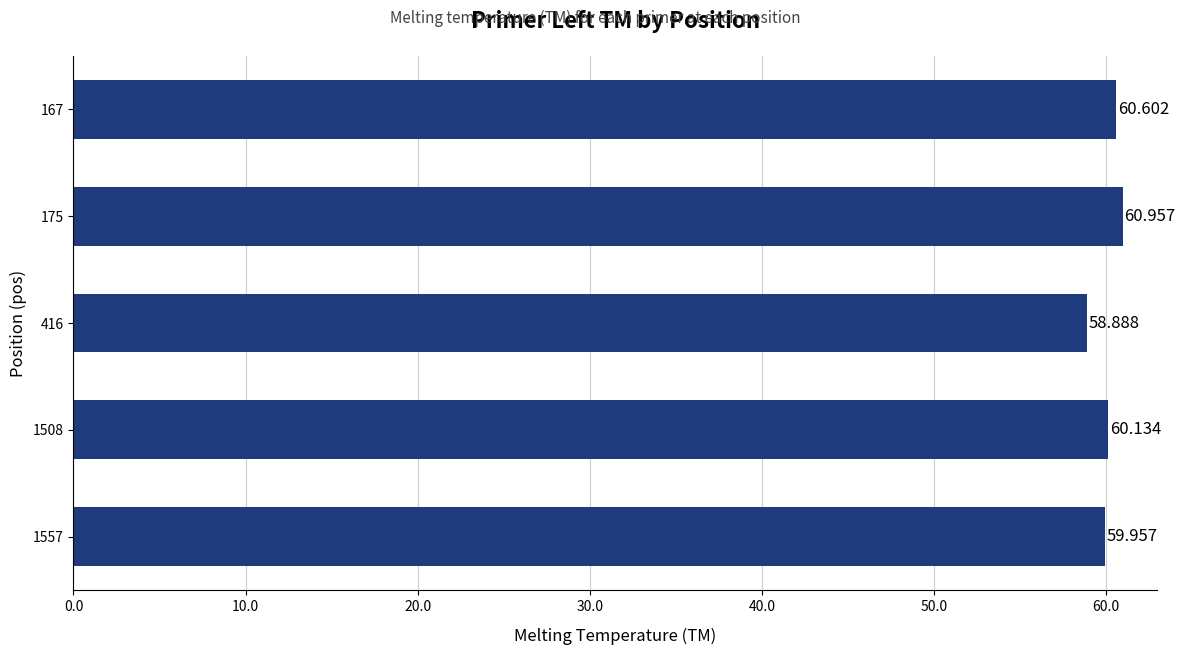

What is the smallest value displayed?

58.9